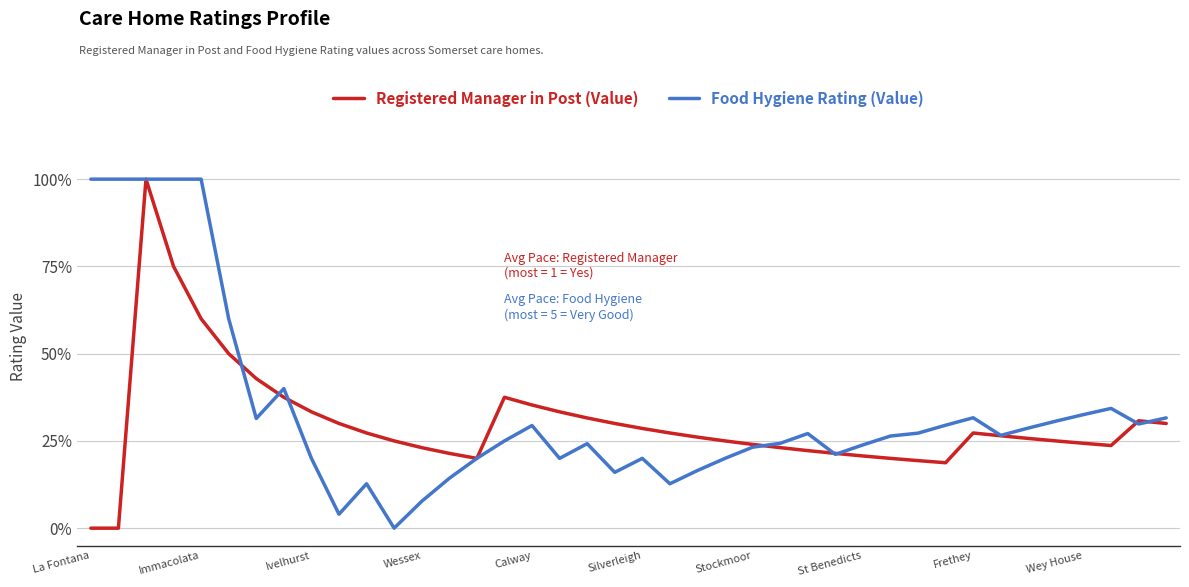

What are all the series names shown in the legend?

Registered Manager in Post (Value), Food Hygiene Rating (Value)